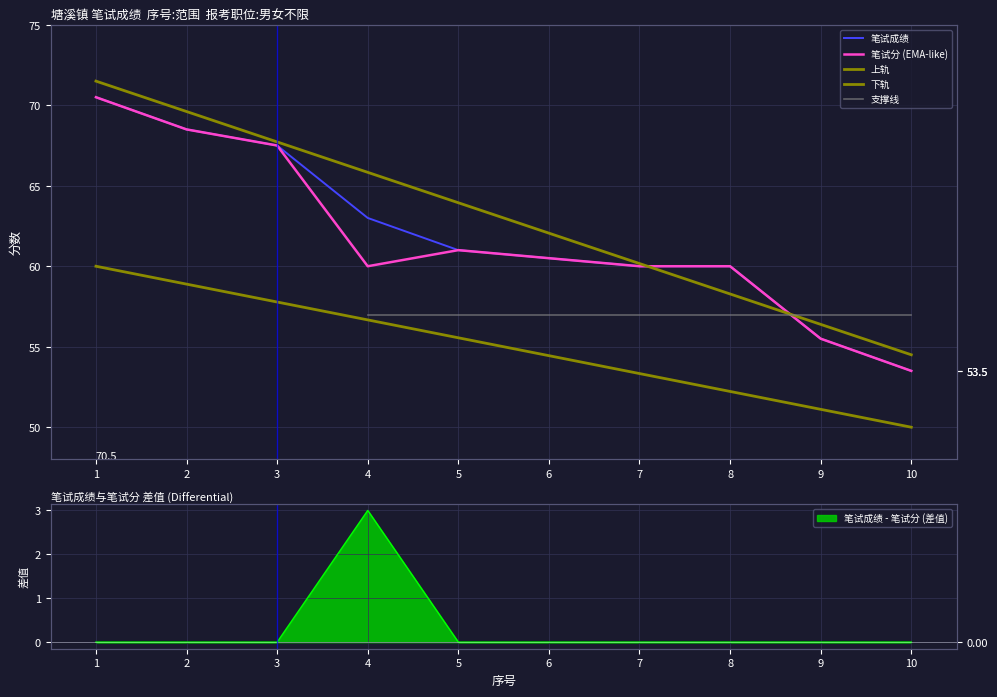

What is the maximum value shown in the chart?

70.5